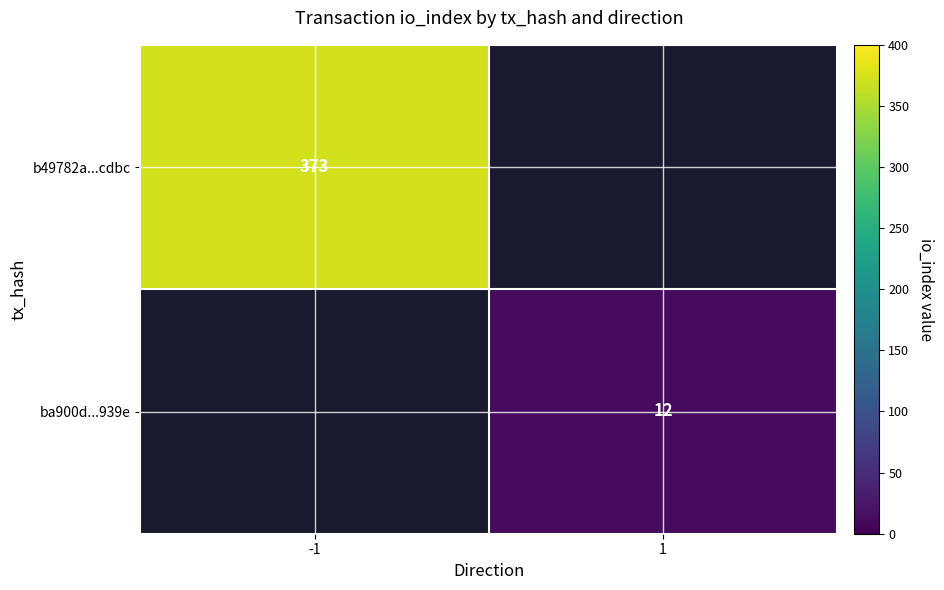

Is it true that b49782a...cdbc equals 78 at -1?

False